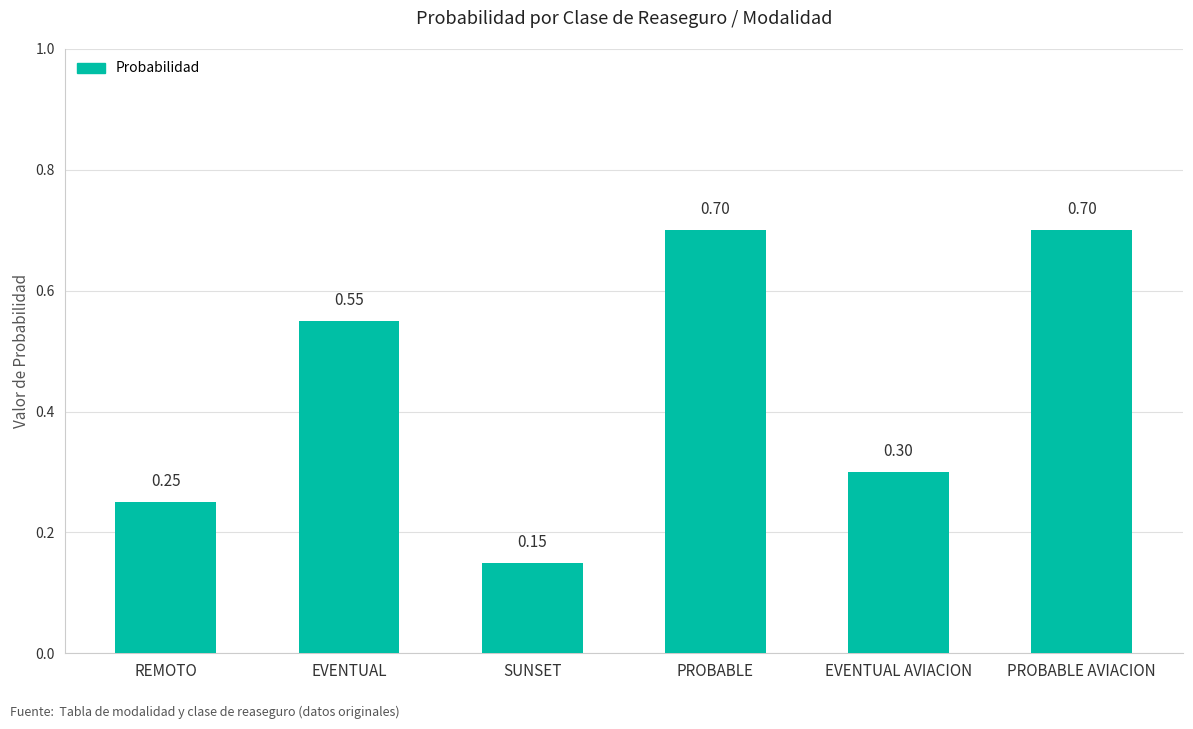

At which category does the chart reach its minimum across all series?

SUNSET